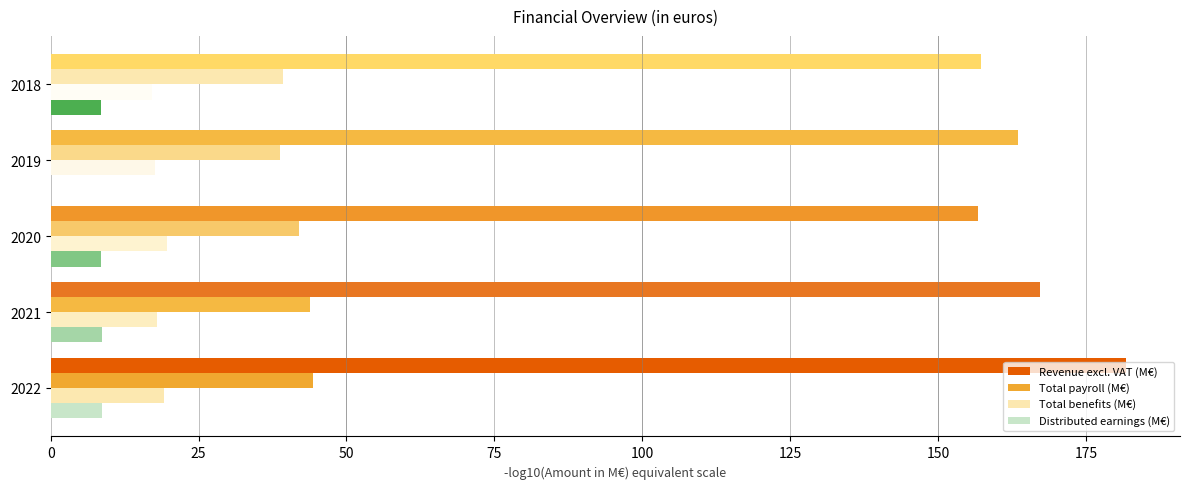

How many series are shown in this chart?

4